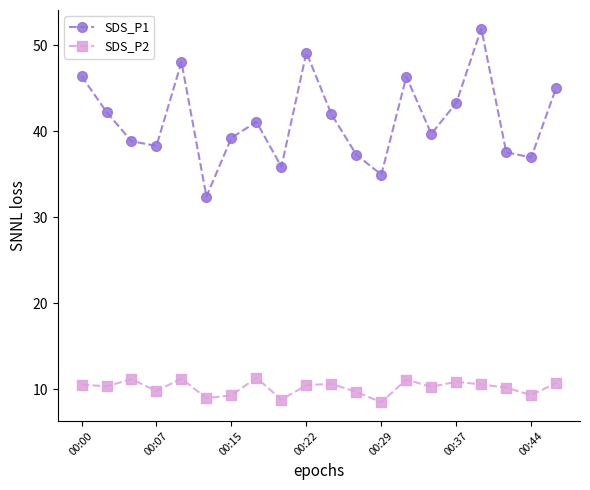

List the series in order of their overall mean, highest first.

SDS_P1, SDS_P2